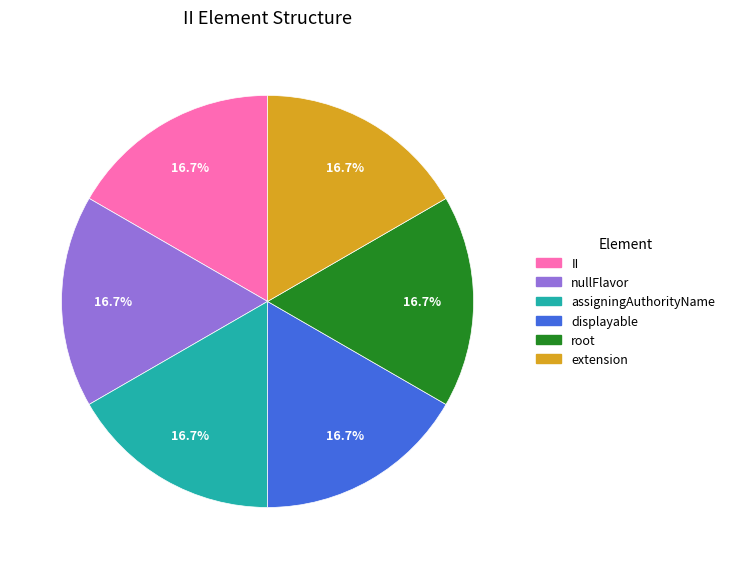

Approximately how many times larger is the value at extension compared to displayable?

1.0